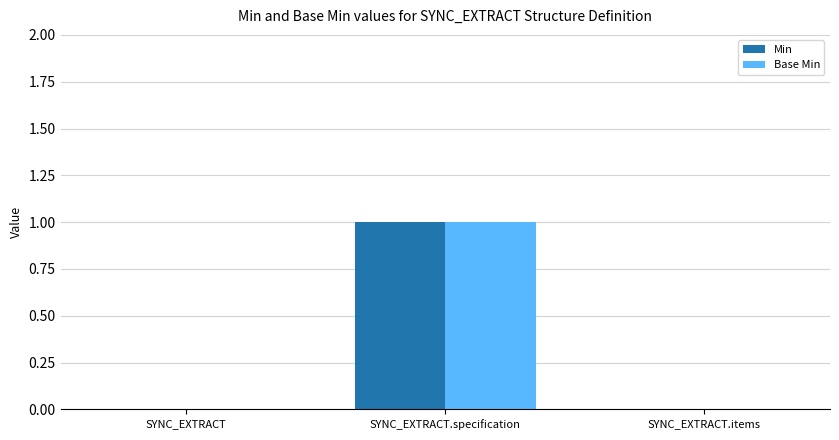

What are all the series names shown in the legend?

Min, Base Min